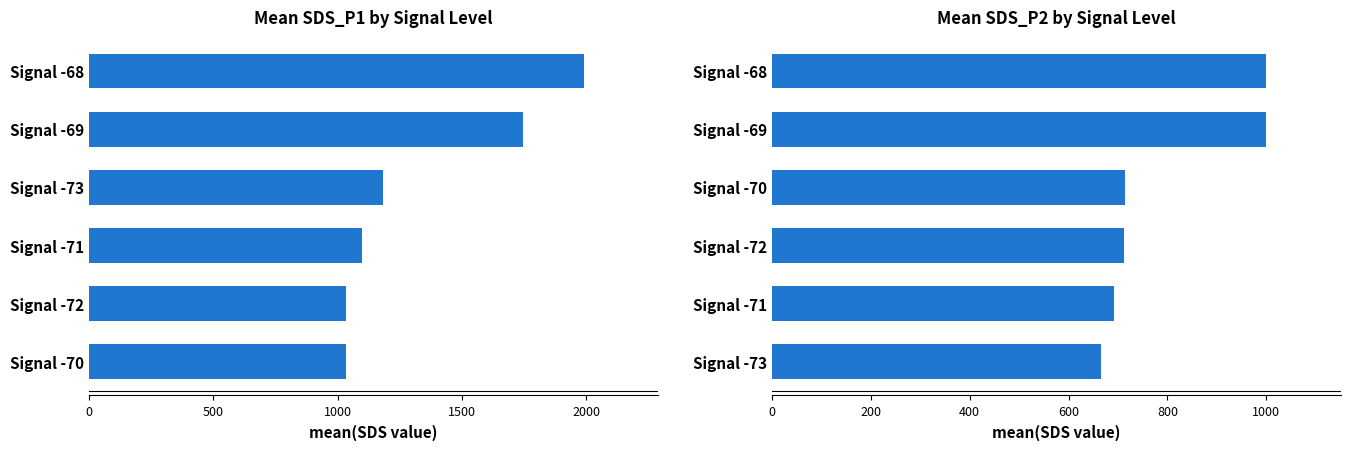

What is the minimum value for Mean SDS_P1?

1034.0